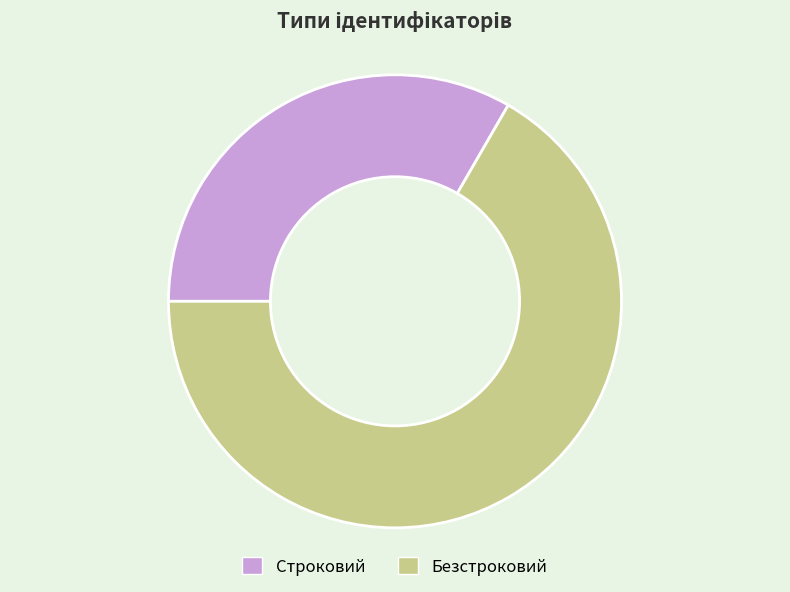

How many segments does this pie chart have?

2